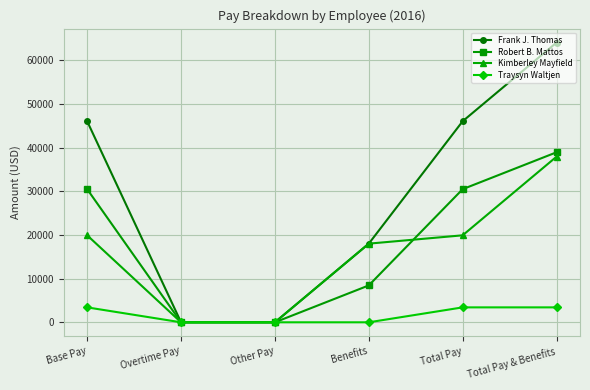

How many lines are shown in the chart?

4